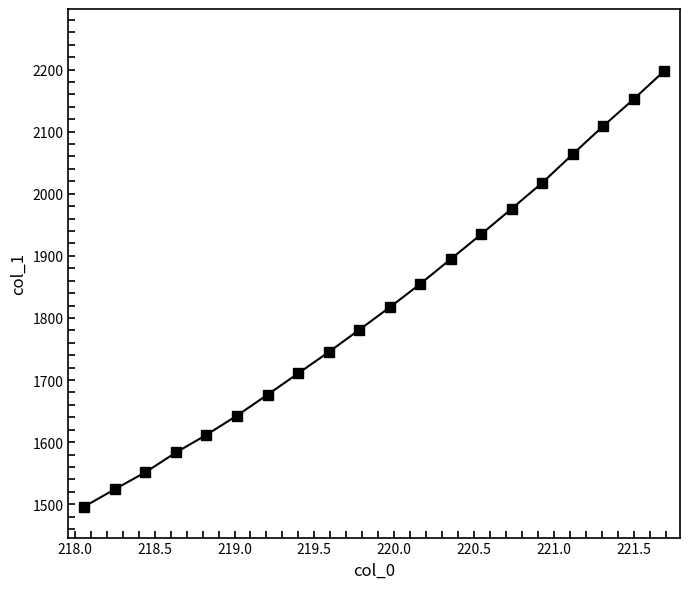

What is the minimum value shown in the chart?

1496.4